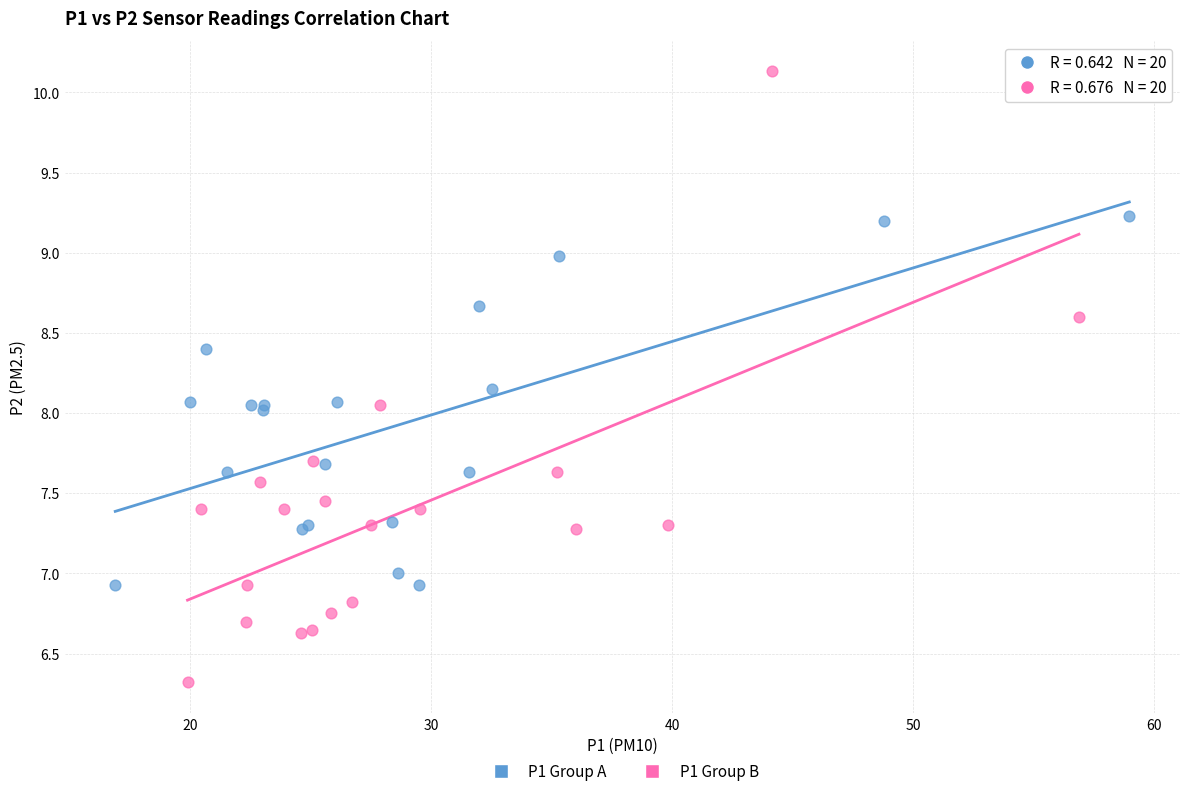

Which series has the largest Y range (max minus min)?

P1 Group B